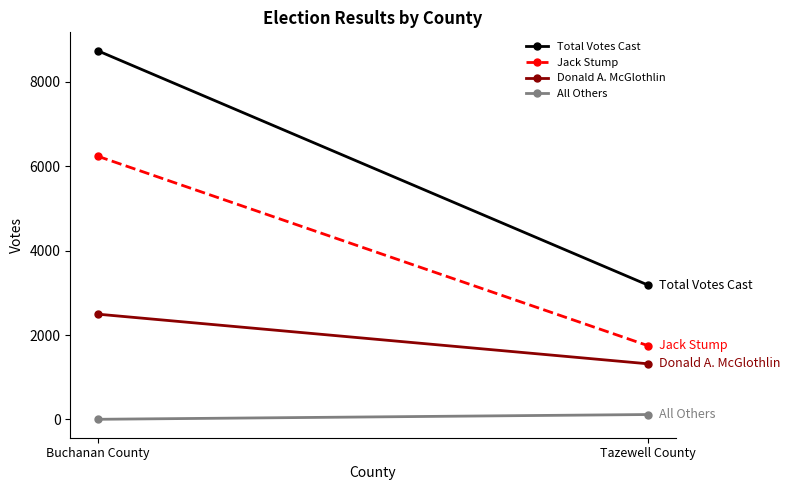

Is the value of Donald A. McGlothlin at Buchanan County greater than the value of Total Votes Cast at Tazewell County?

No